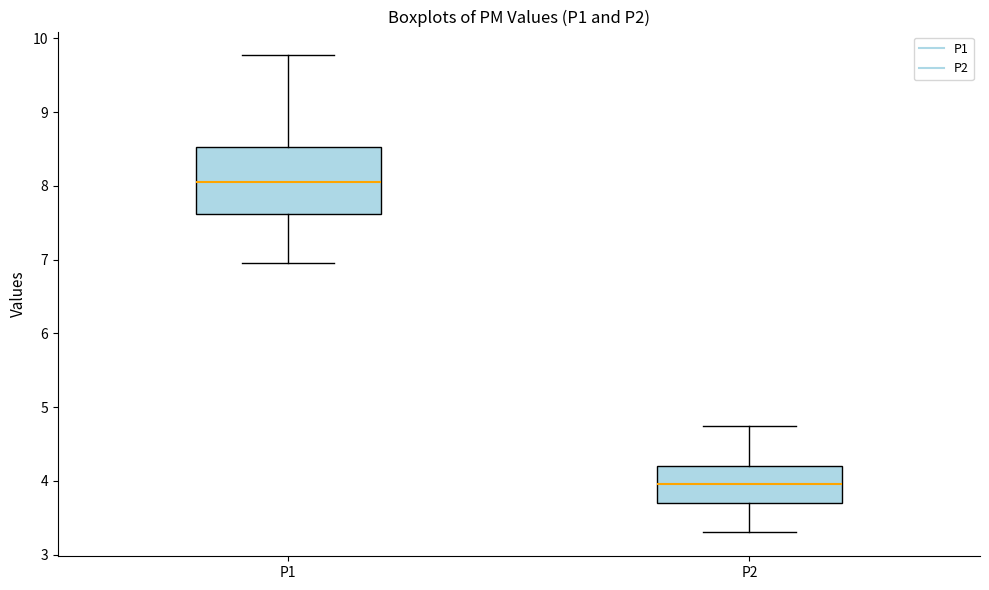

Reading left to right, transcribe this box plot: for each box, give where its median line is, the range the box spans, and where its two whiskers end, as read against the y-axis. The values are not printed on the chart, so give them approximately, as read against the axis.

P1: median 8.1, box 7.6 to 8.5, whiskers 7.0 to 9.8
P2: median 4.0, box 3.7 to 4.2, whiskers 3.3 to 4.8